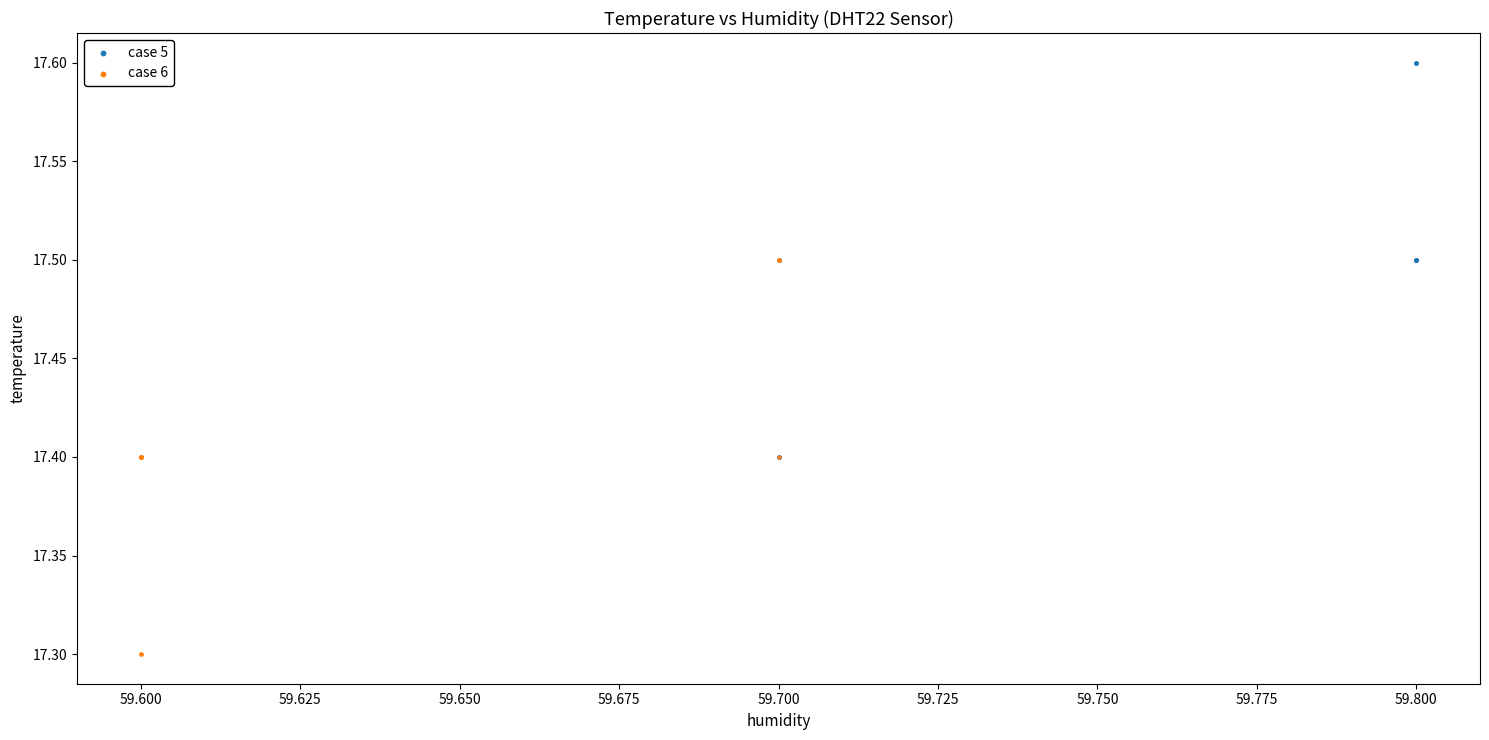

Which series contains the highest Y value?

case 5